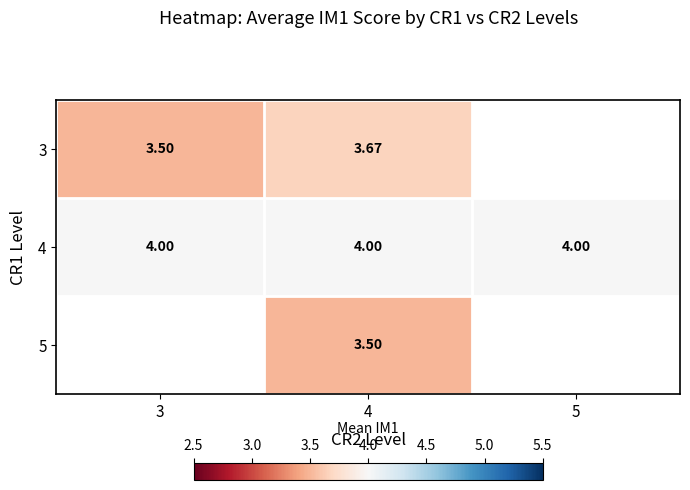

At 3, list the series in order from largest to smallest.

4, 5, 3